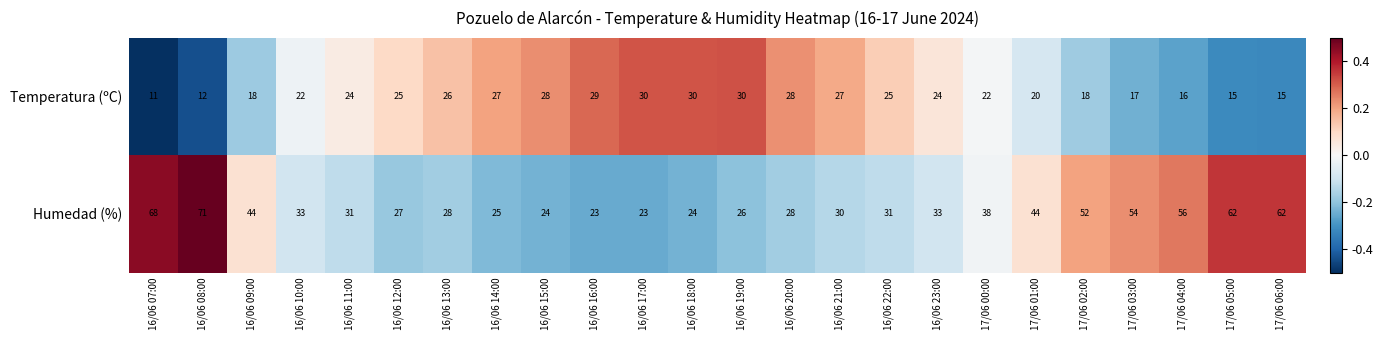

The value of Temperatura (ºC) at 16/06 22:00 is 25. True or false?

True